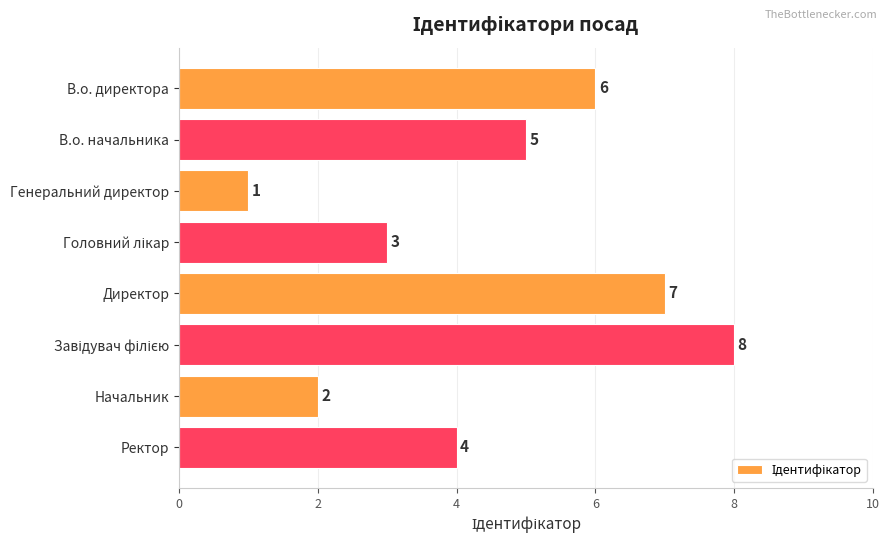

What position from the top is Начальник?

7